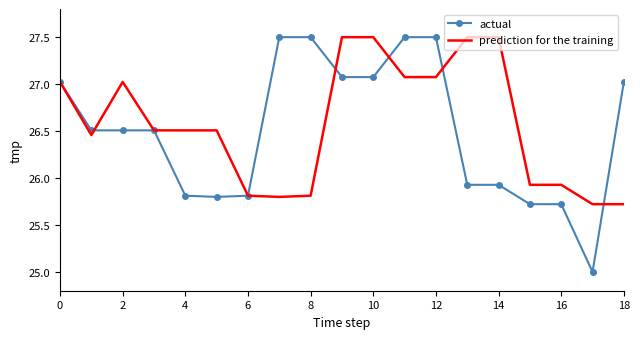

Which series has the widest spread of values?

actual